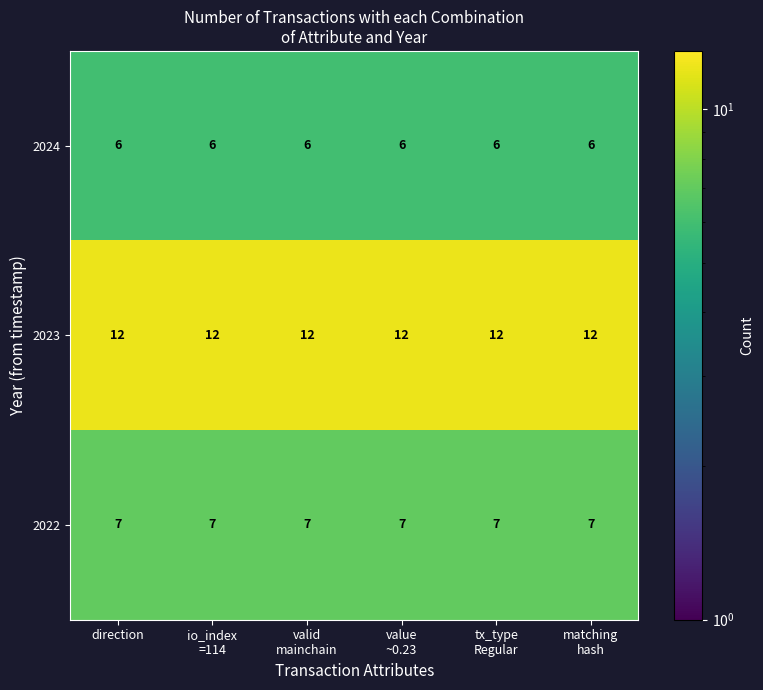

Read the 2022 value at direction.

7